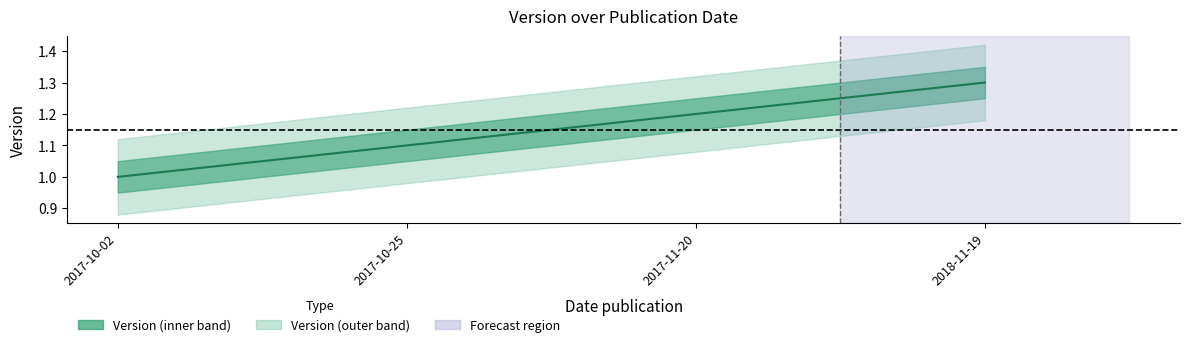

How many lines are shown in the chart?

1